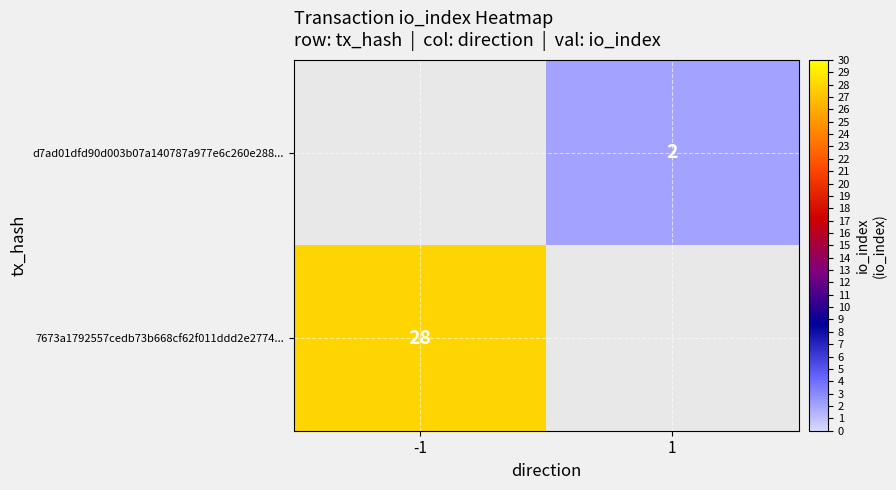

The d7ad01dfd90d003b07a140787a977e6c260e288... series shows 0.4 at 1. True or false?

False